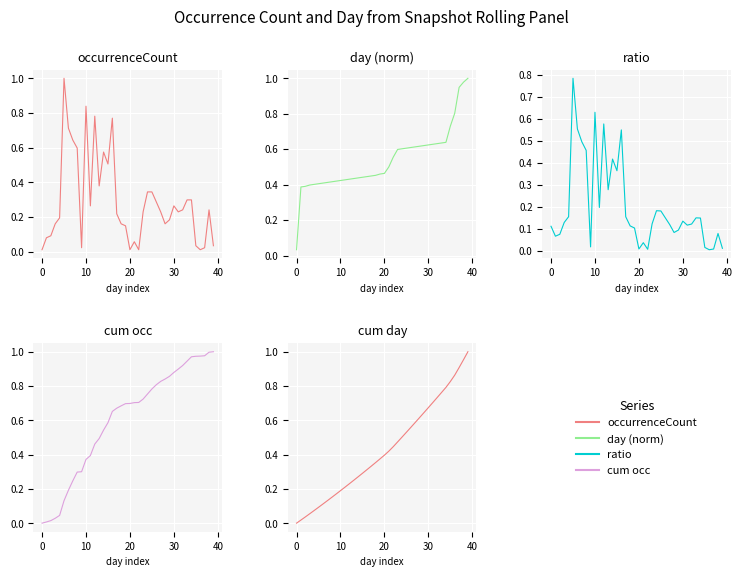

The value of cum occ at 7 is 0.2. True or false?

True